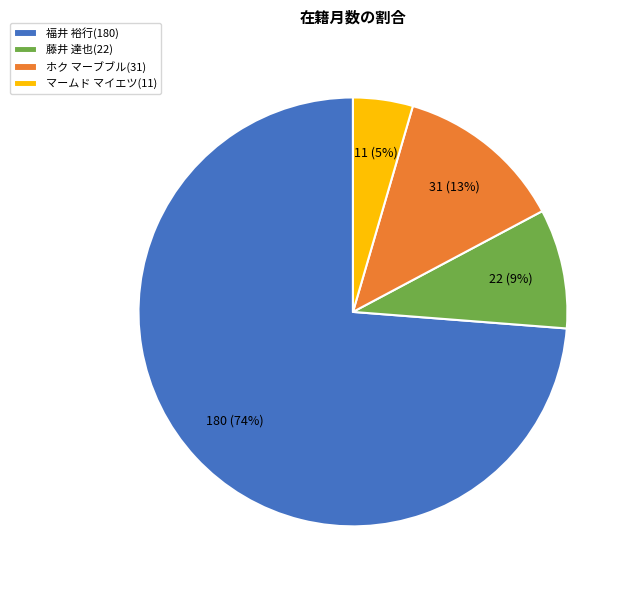

Does ホク マーブブル represent more than half of the total?

No